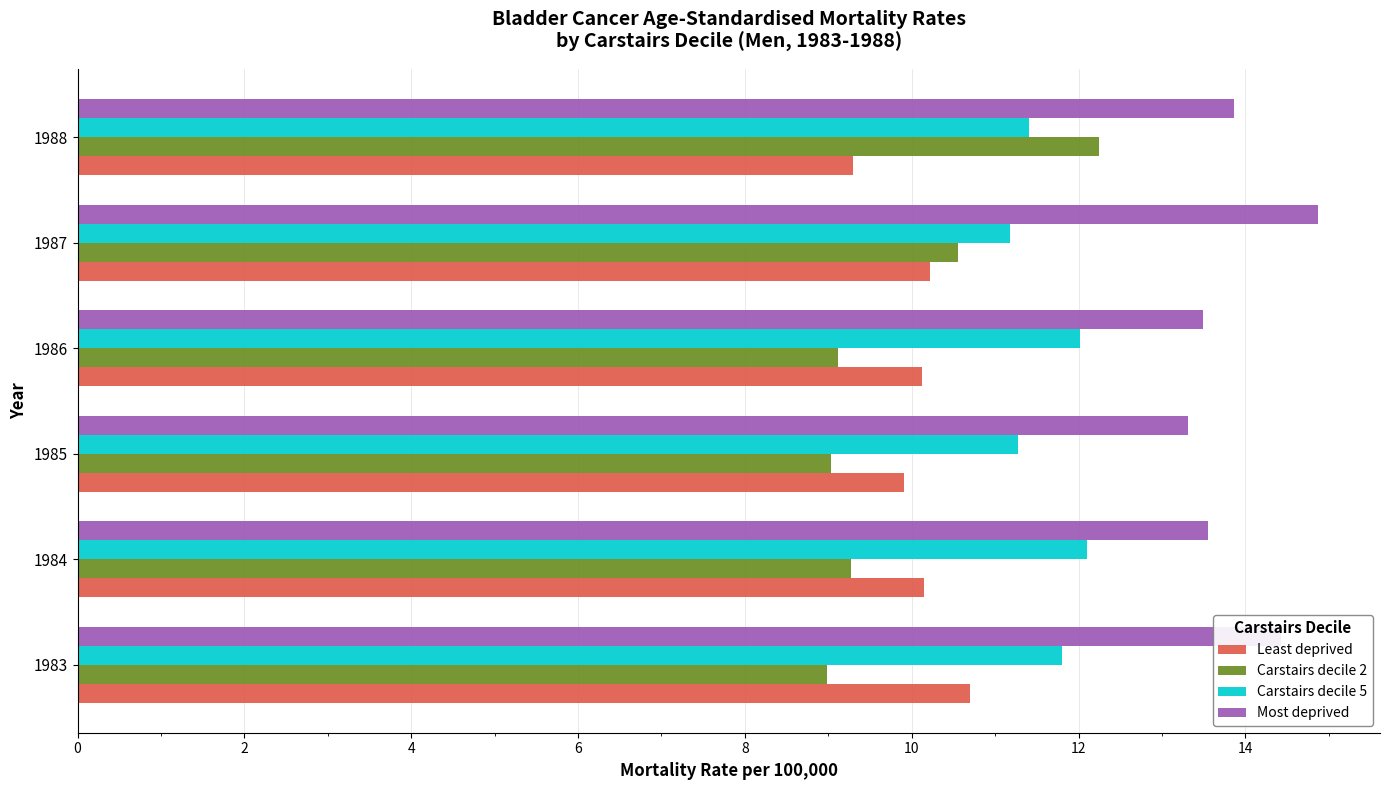

Read the Least deprived value at 1986.

10.1